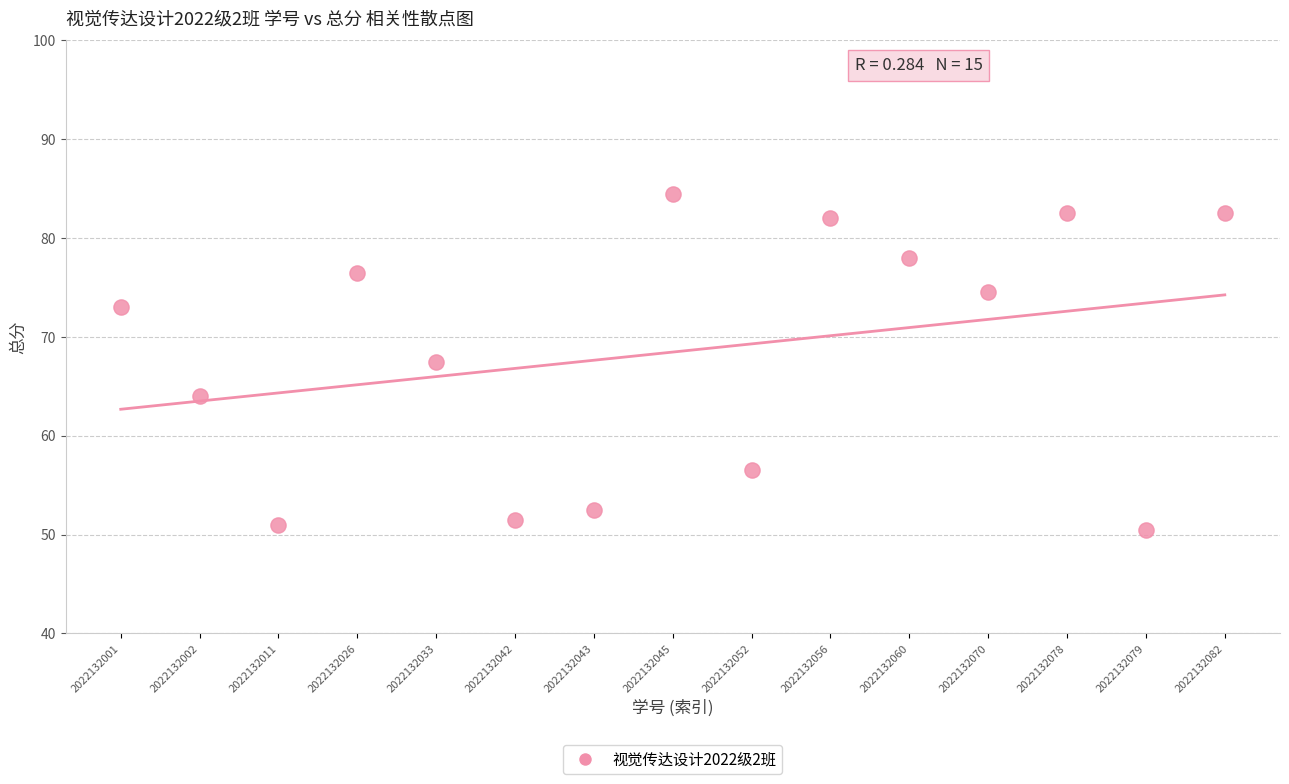

What is the range of Y values (max minus min)?

34.0